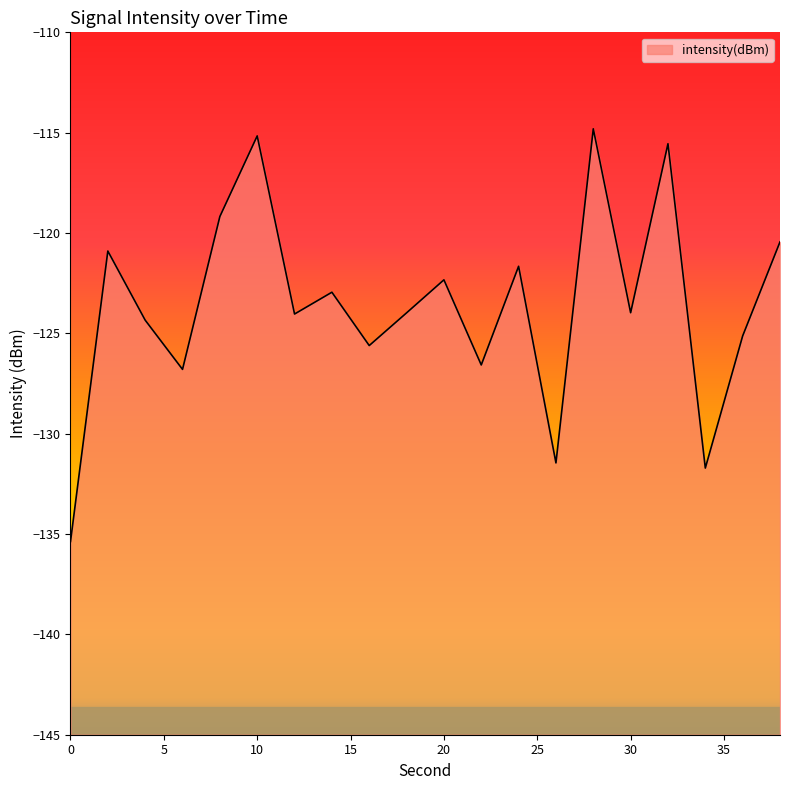

Is it true that the value at 32 is -72.6?

False